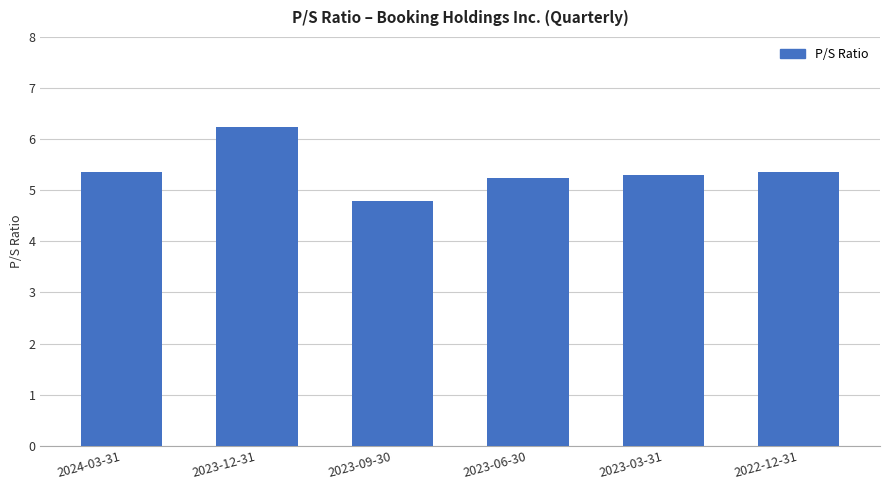

Read the value at 2023-12-31.

6.2